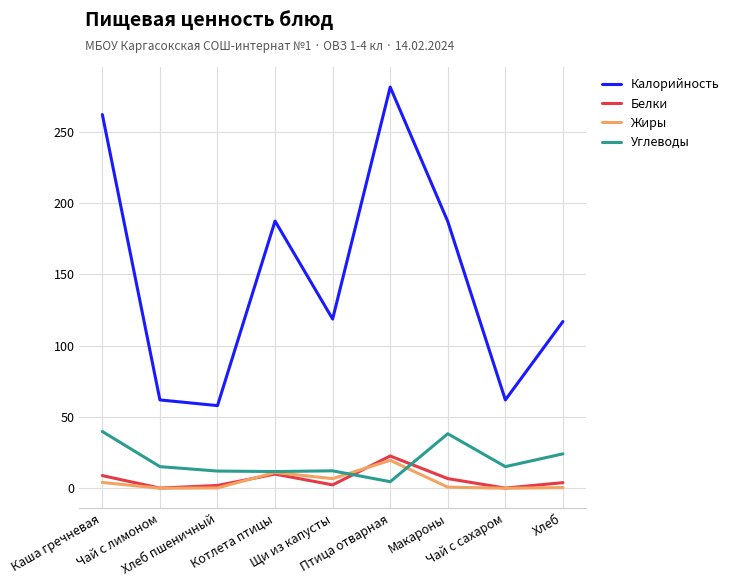

How many lines are shown in the chart?

4